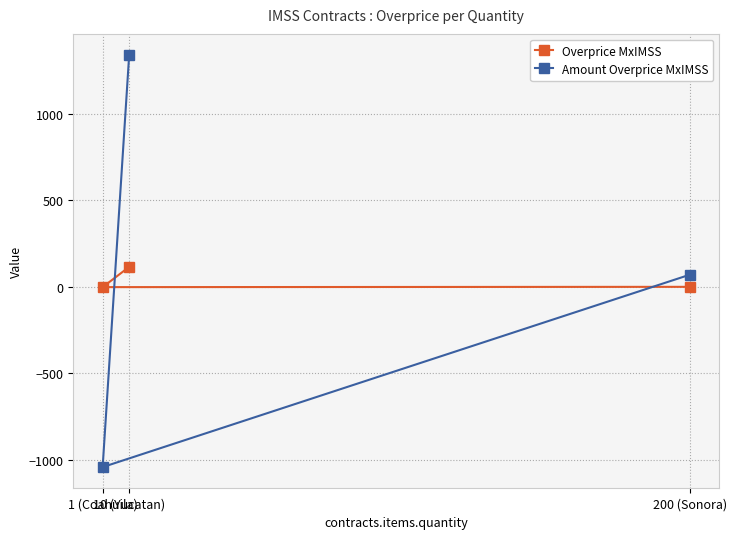

What is the value of the Amount Overprice MxIMSS point at the 2nd from the left?

1342.3